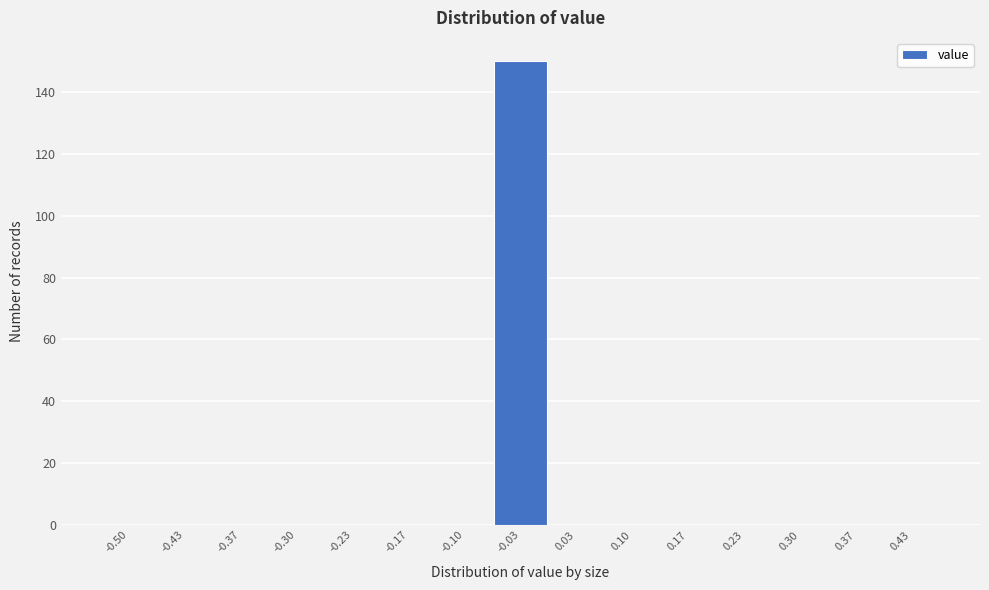

Reading right to left, list all the values displayed in this chart.

0.43=0	0.37=0	0.30=0	0.23=0	0.17=0	0.10=0	0.03=0	-0.03=150	-0.10=0	-0.17=0	-0.23=0	-0.30=0	-0.37=0	-0.43=0	-0.50=0